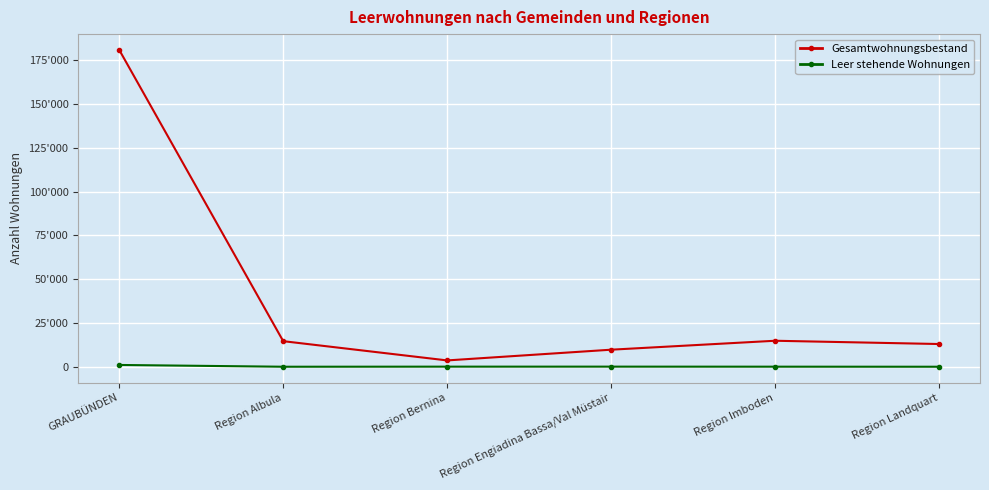

Which series changed the most between Region Albula and Region Landquart?

Gesamtwohnungsbestand